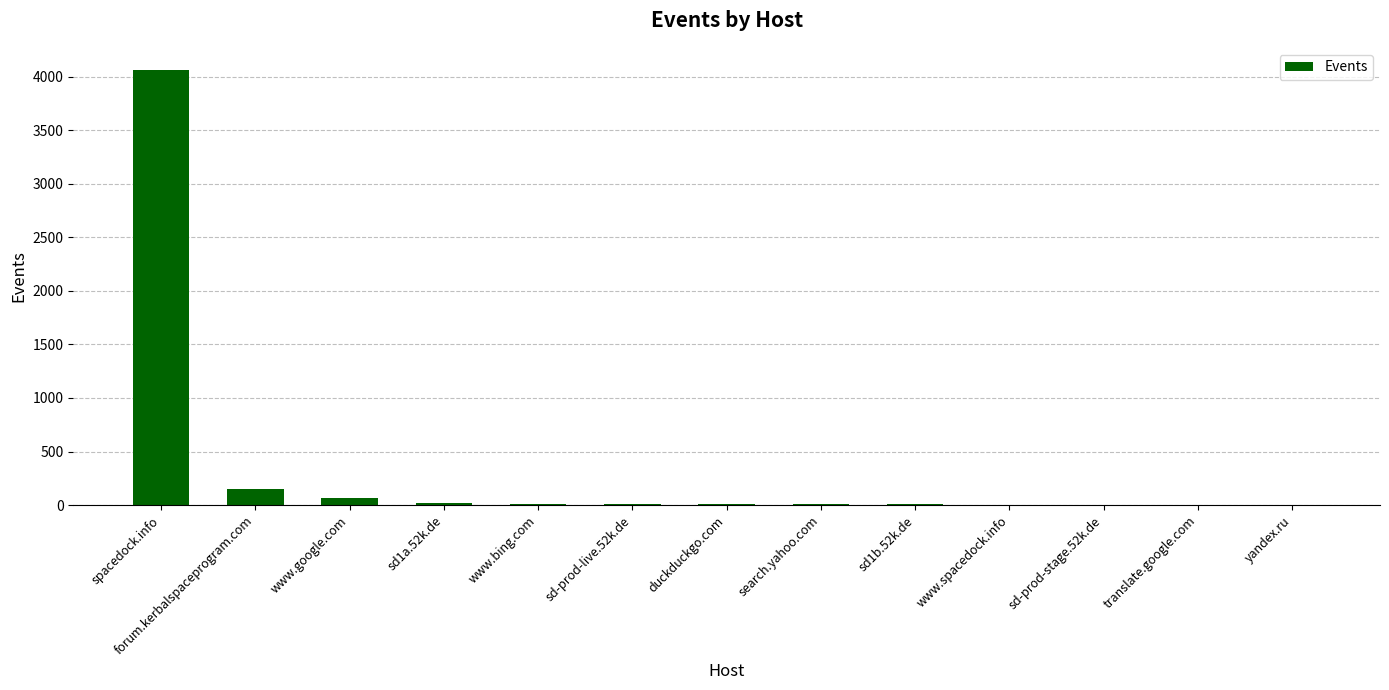

What is the sum of all values?

4361